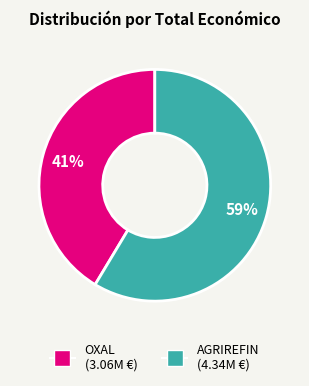

What is the majority slice?

AGRIREFIN